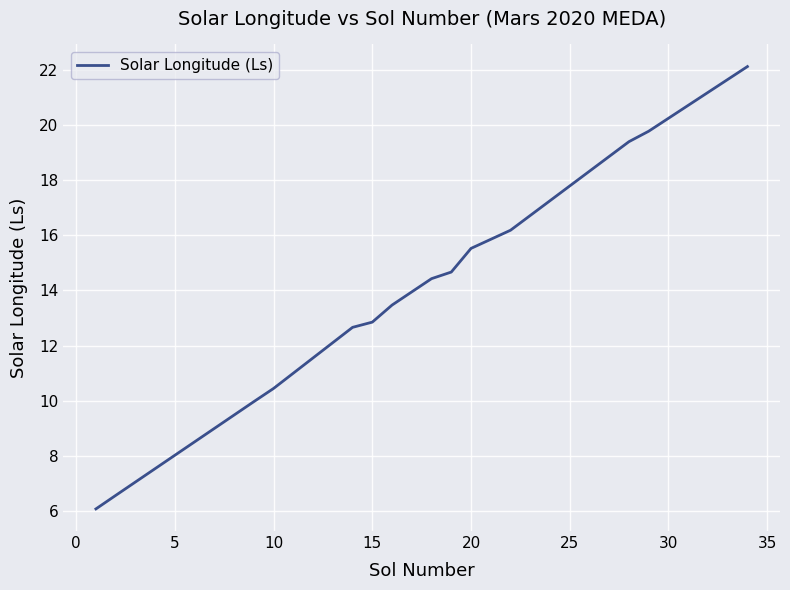

How many lines are shown in the chart?

1